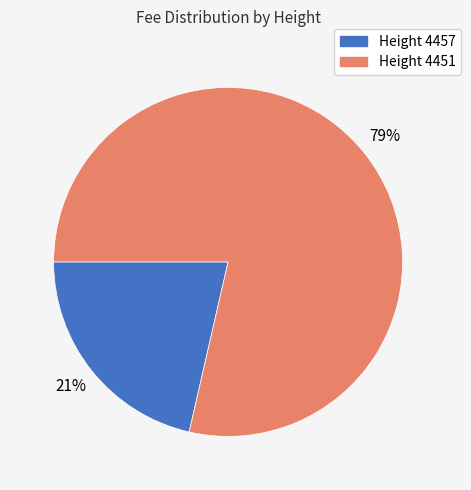

To the nearest percent, what is the combined percentage of Height 4457 and Height 4451?

100%